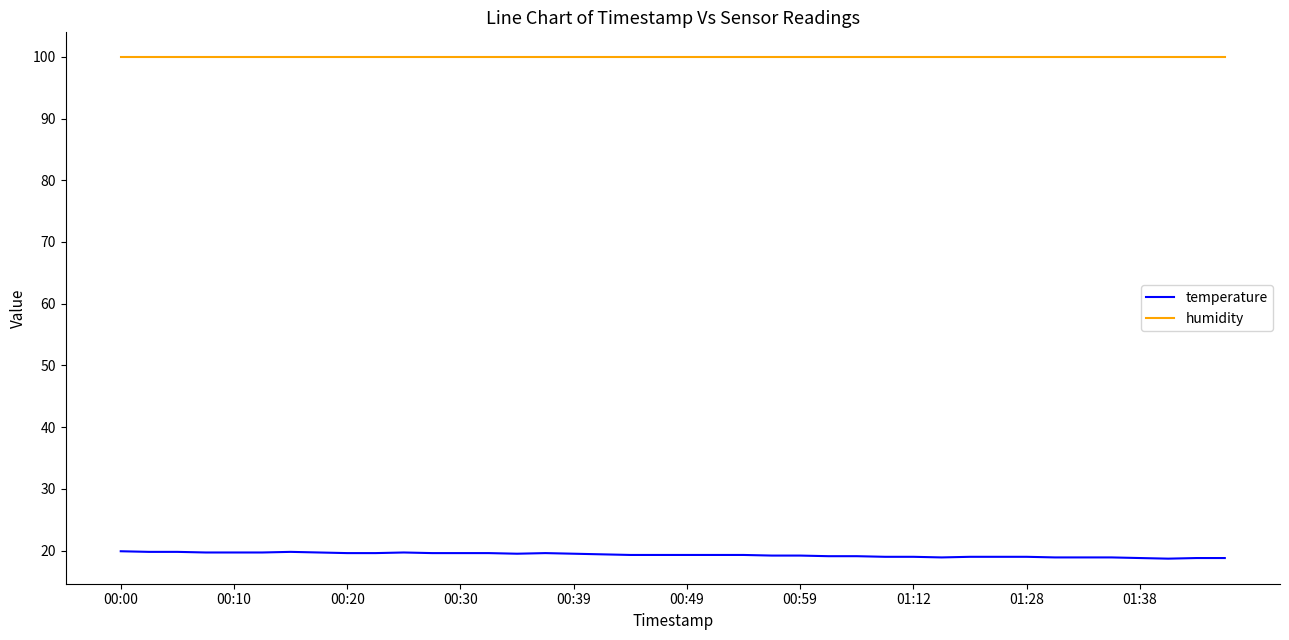

Is this an area chart (filled region under the line)?

No